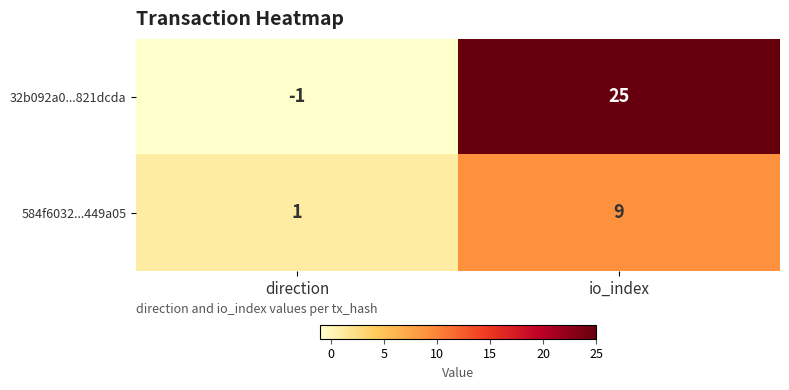

At which label does 584f6032...449a05 reach its peak?

io_index